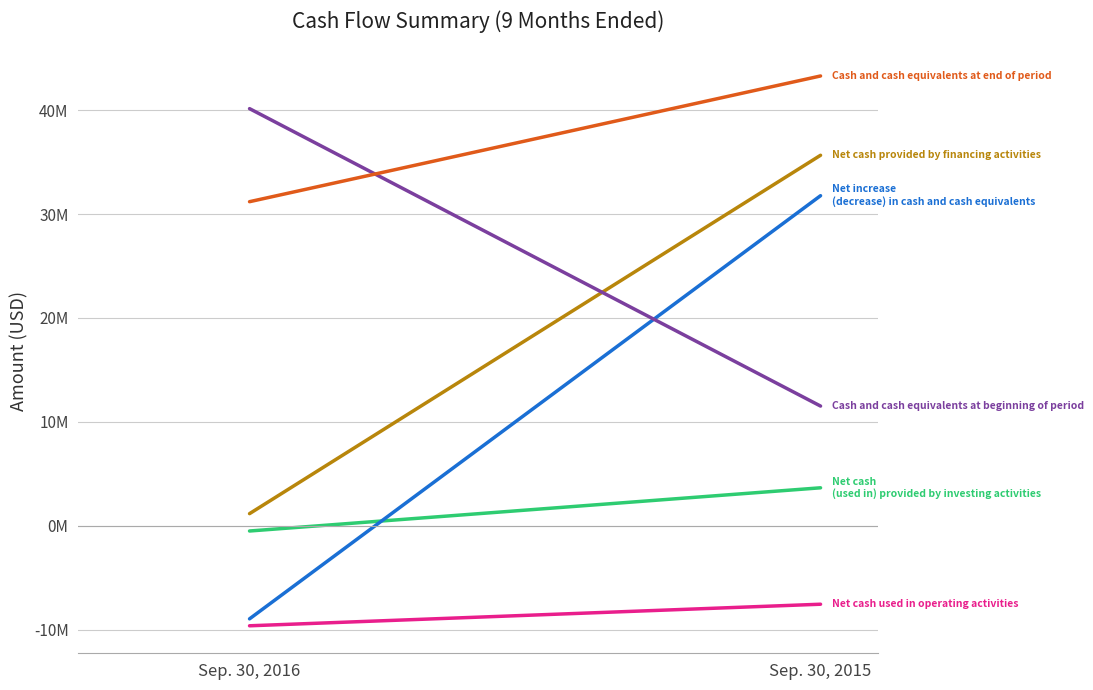

What is the sum of the Cash and cash equivalents at beginning of period values at Sep. 30, 2015 and Sep. 30, 2016?

51658000